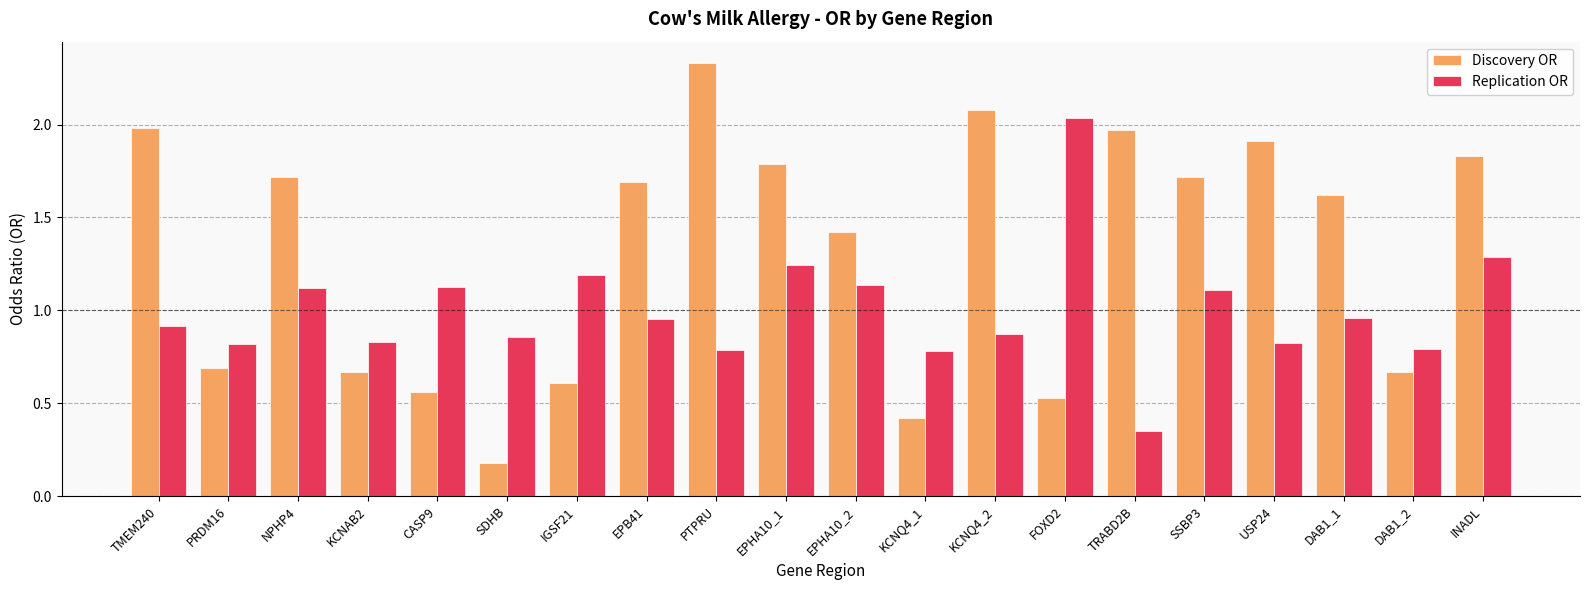

Rank the series by their maximum value, from highest to lowest.

Discovery OR, Replication OR